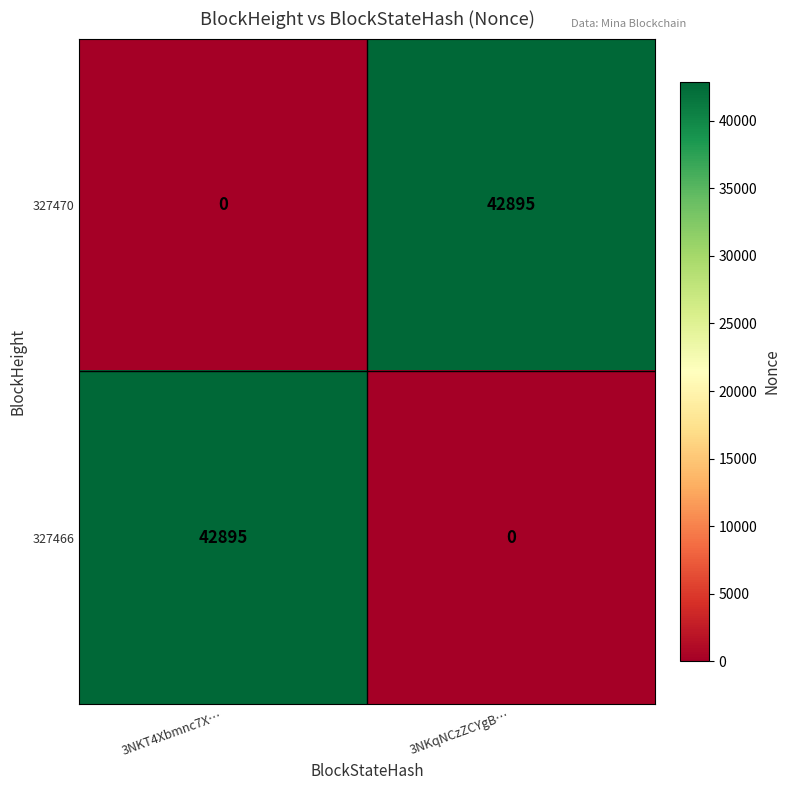

The 327466 series shows -22216 at 3NKqNCzZCYgB…. True or false?

False